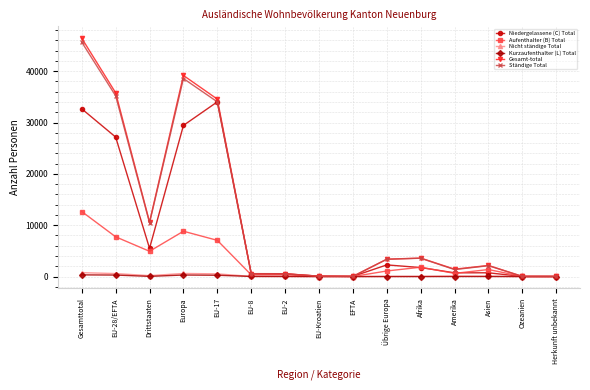

Count the number of categories in the chart.

15